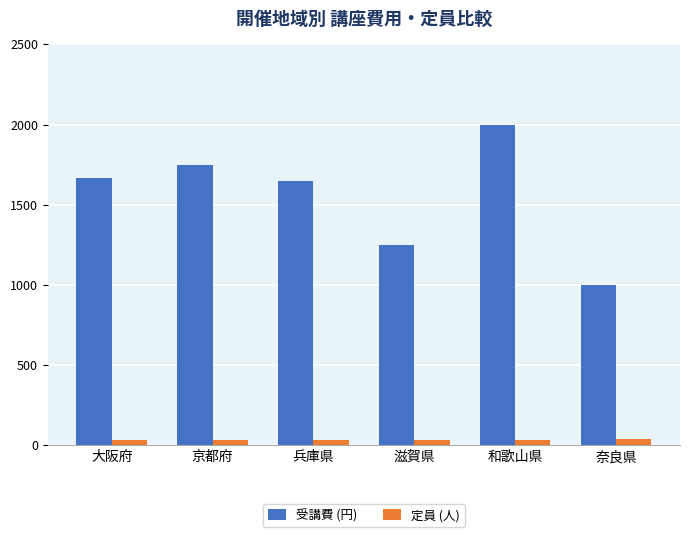

What is the difference between the 定員 (人) values at 兵庫県 and 大阪府?

3